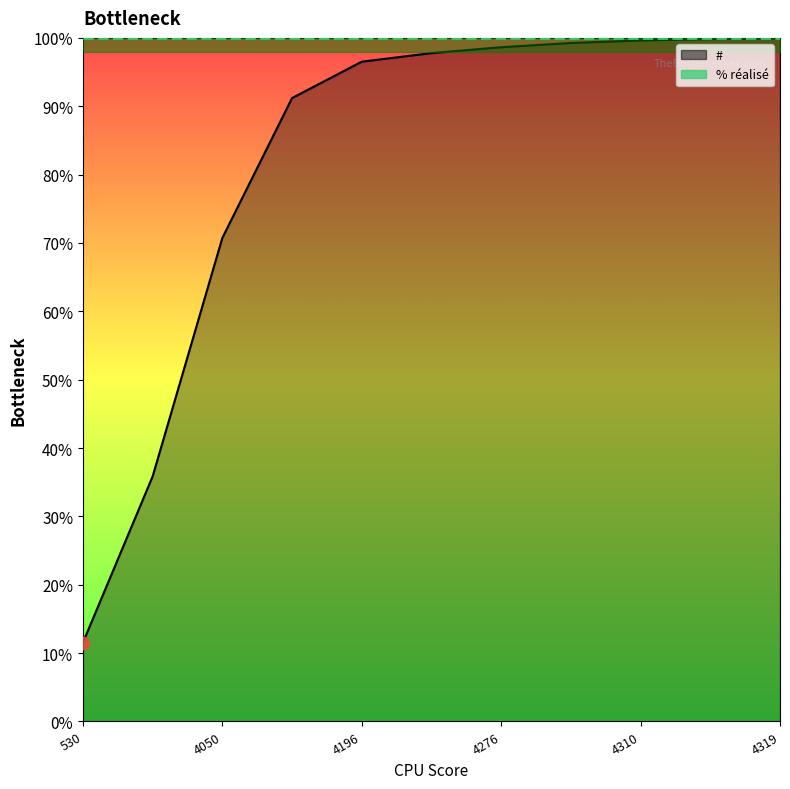

Which series reaches the minimum Y coordinate?

#